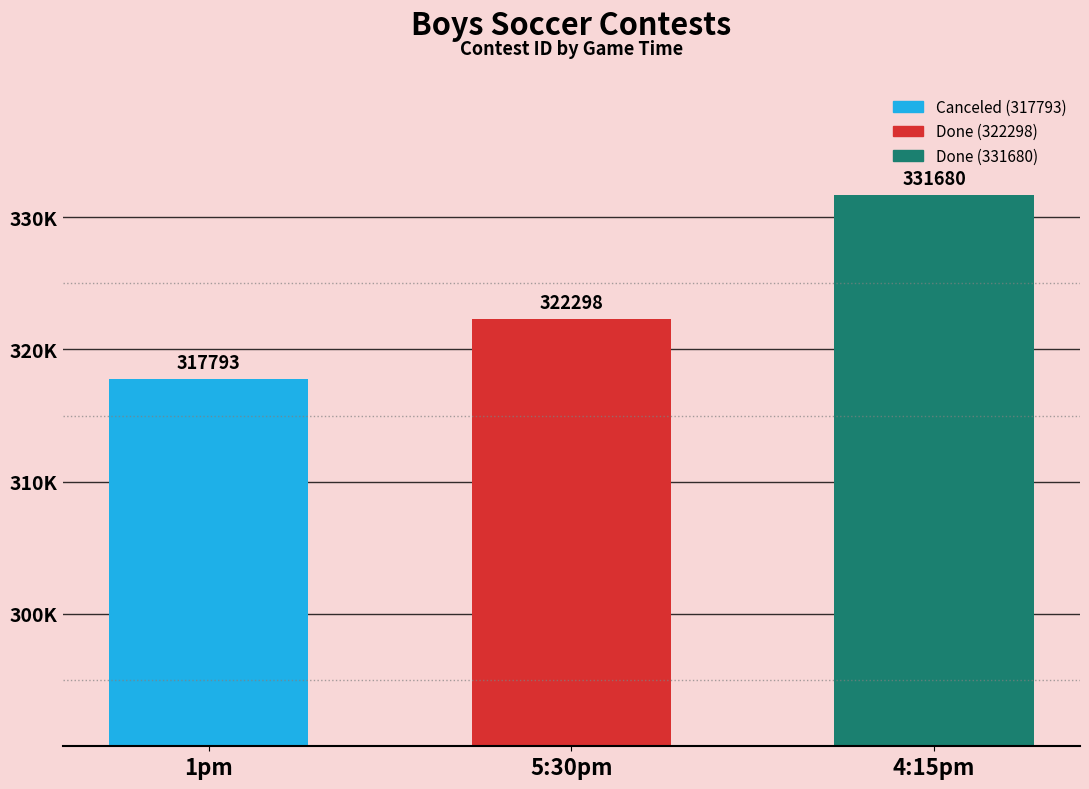

What is the smallest value displayed?

317793